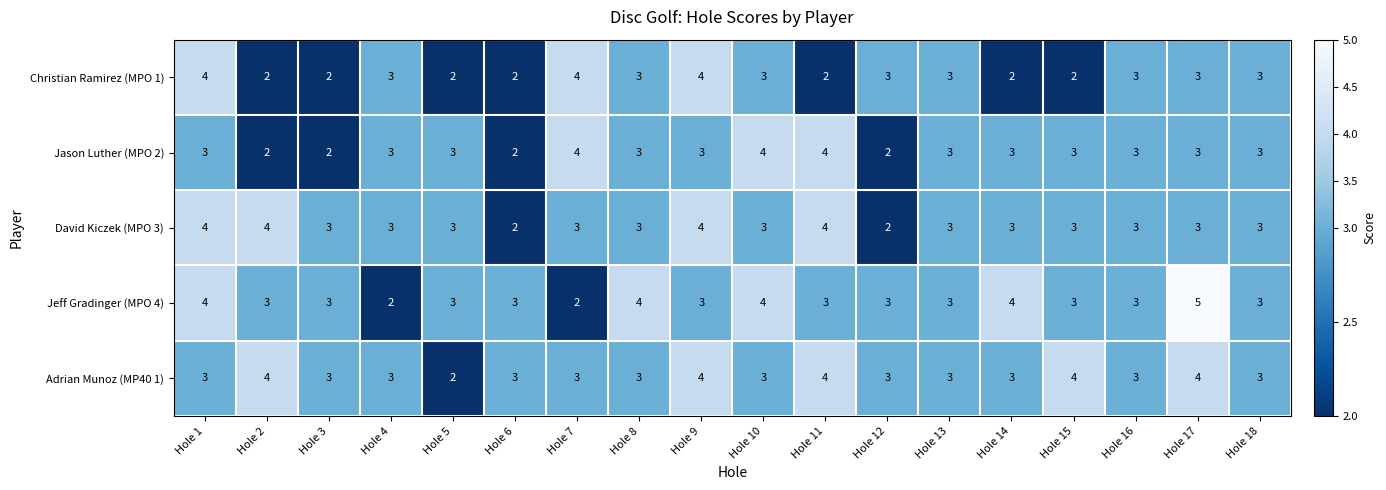

Which label corresponds to the largest value in the chart?

Hole 17